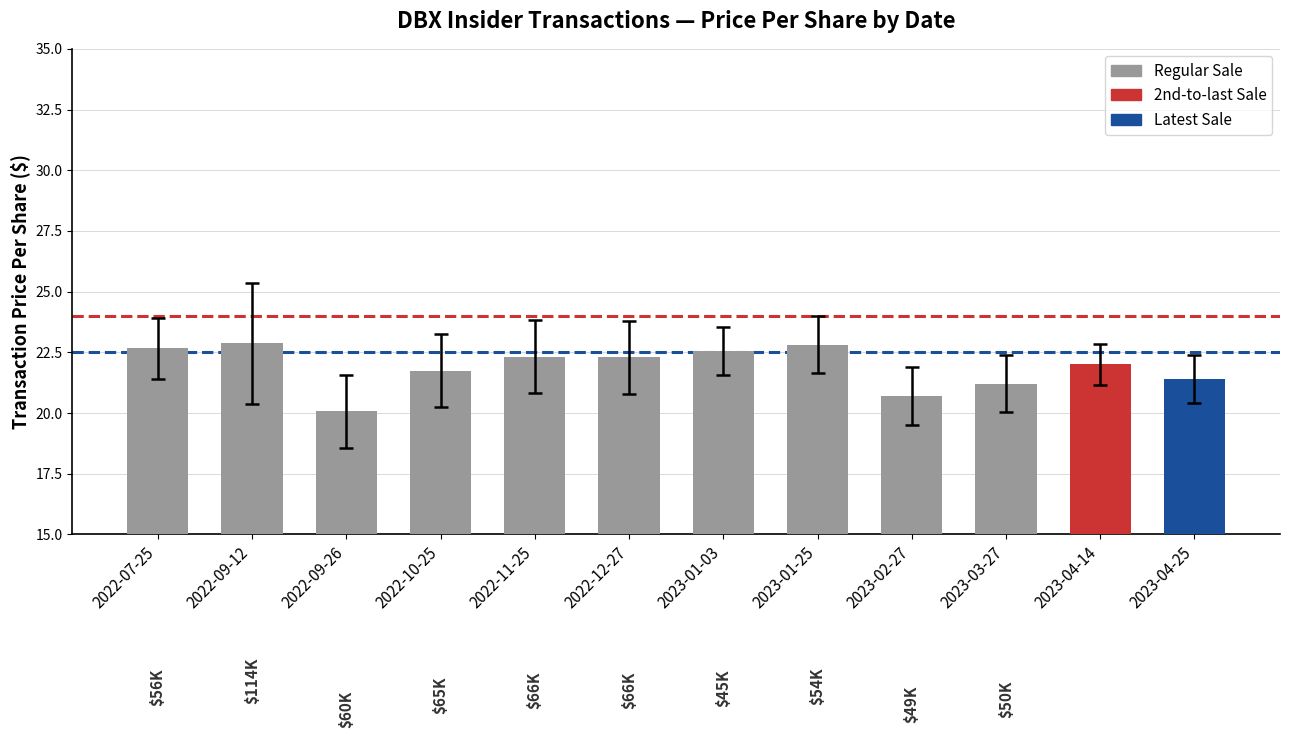

The value at 2023-02-27 is 36.4. True or false?

False